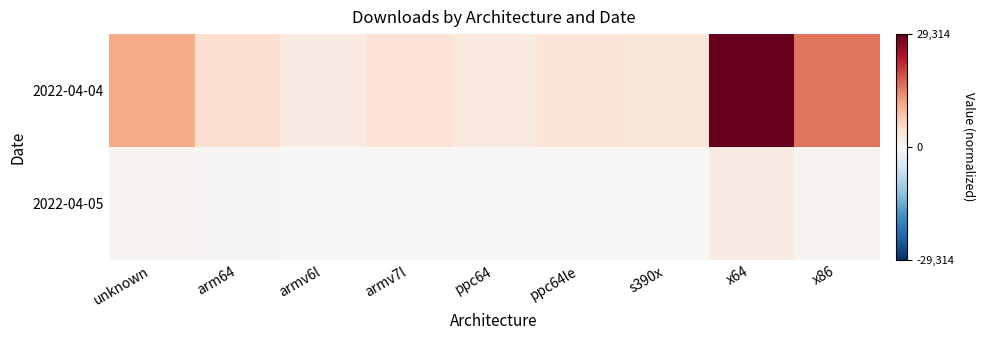

At how many categories does at least one series exceed 0?

9